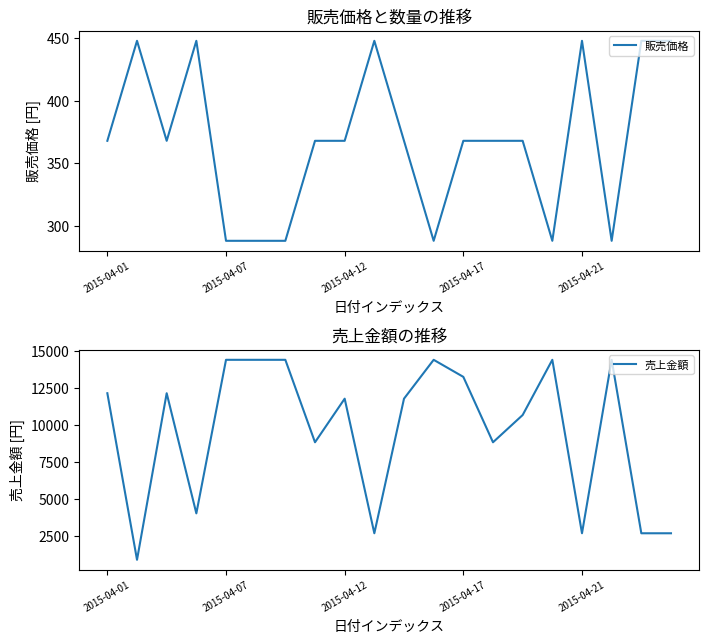

Which series has the largest total across all categories?

売上金額